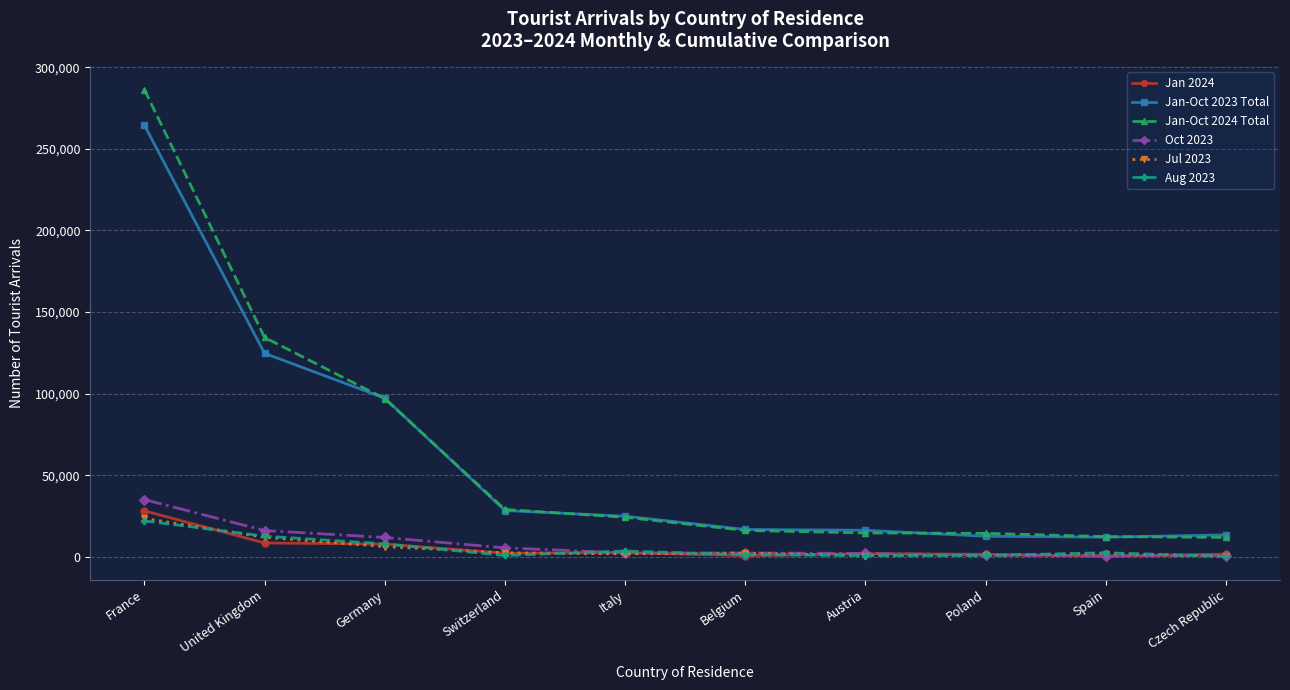

True or false: Jan-Oct 2023 Total and Aug 2023 intersect in this chart.

False